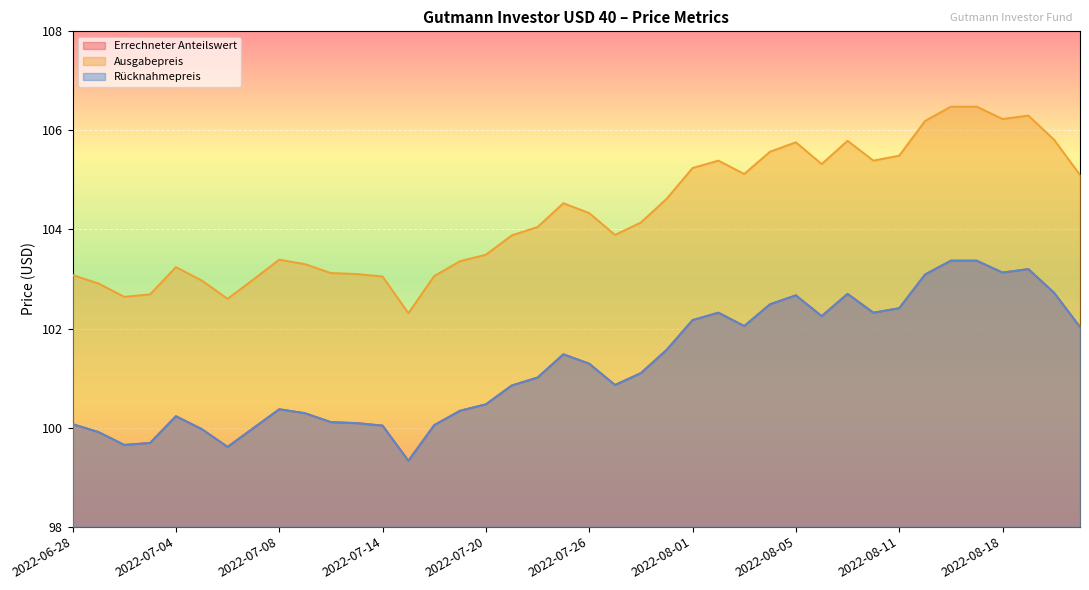

True or false: Ausgabepreis has more than 2 interior local peaks.

True